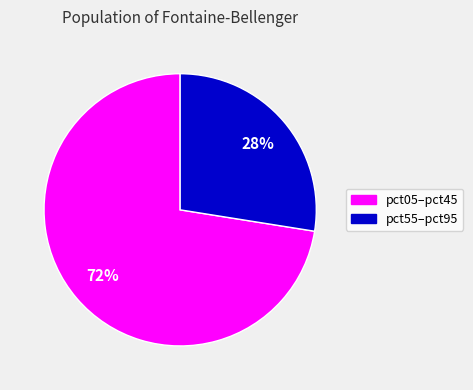

Is there any slice that represents more than half of the pie?

Yes